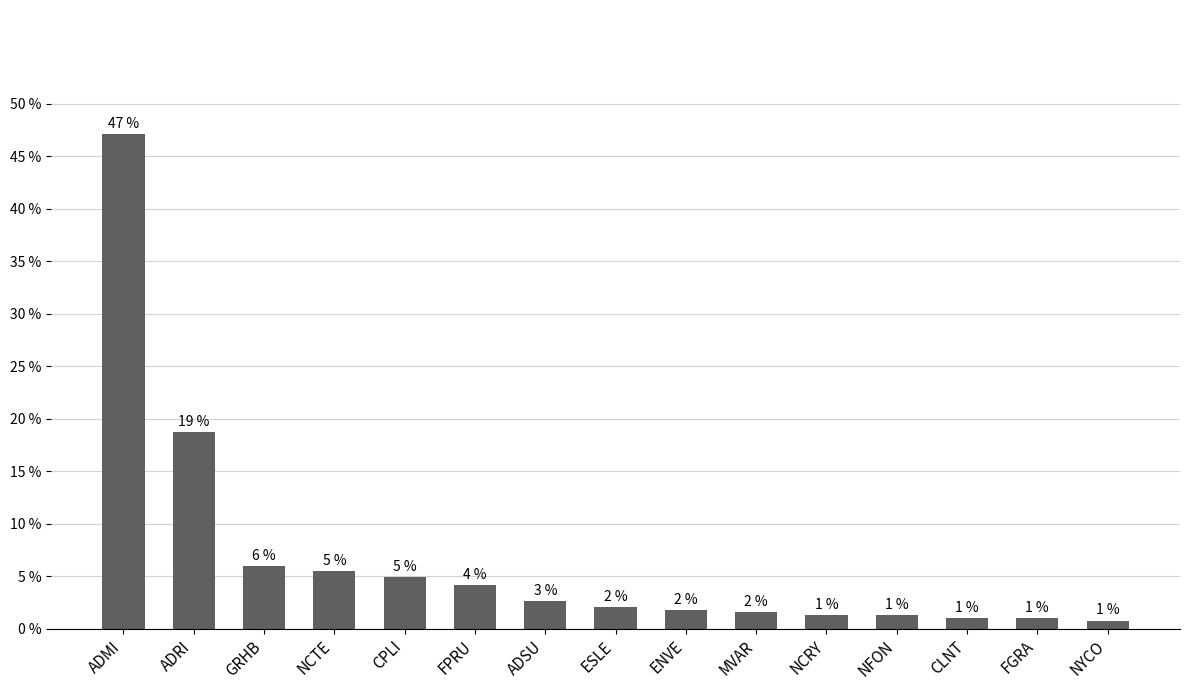

What is the difference between the maximum and minimum values?

46.4